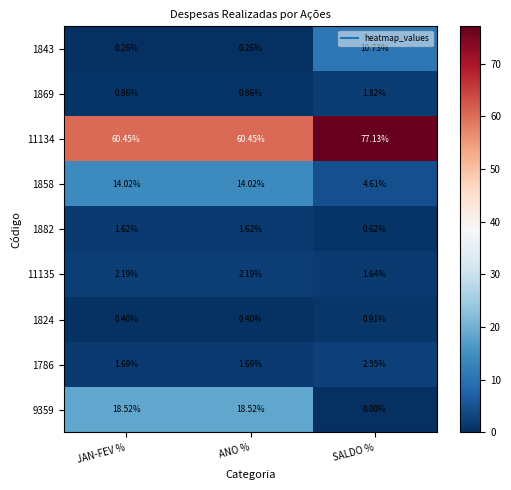

At JAN-FEV %, list the series in order from largest to smallest.

11134, 9359, 1858, 11135, 1786, 1882, 1869, 1824, 1843